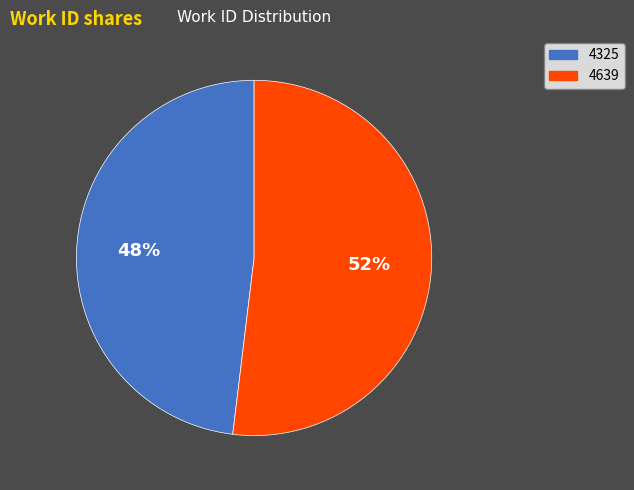

Rank the categories by value from highest to lowest.

4639, 4325